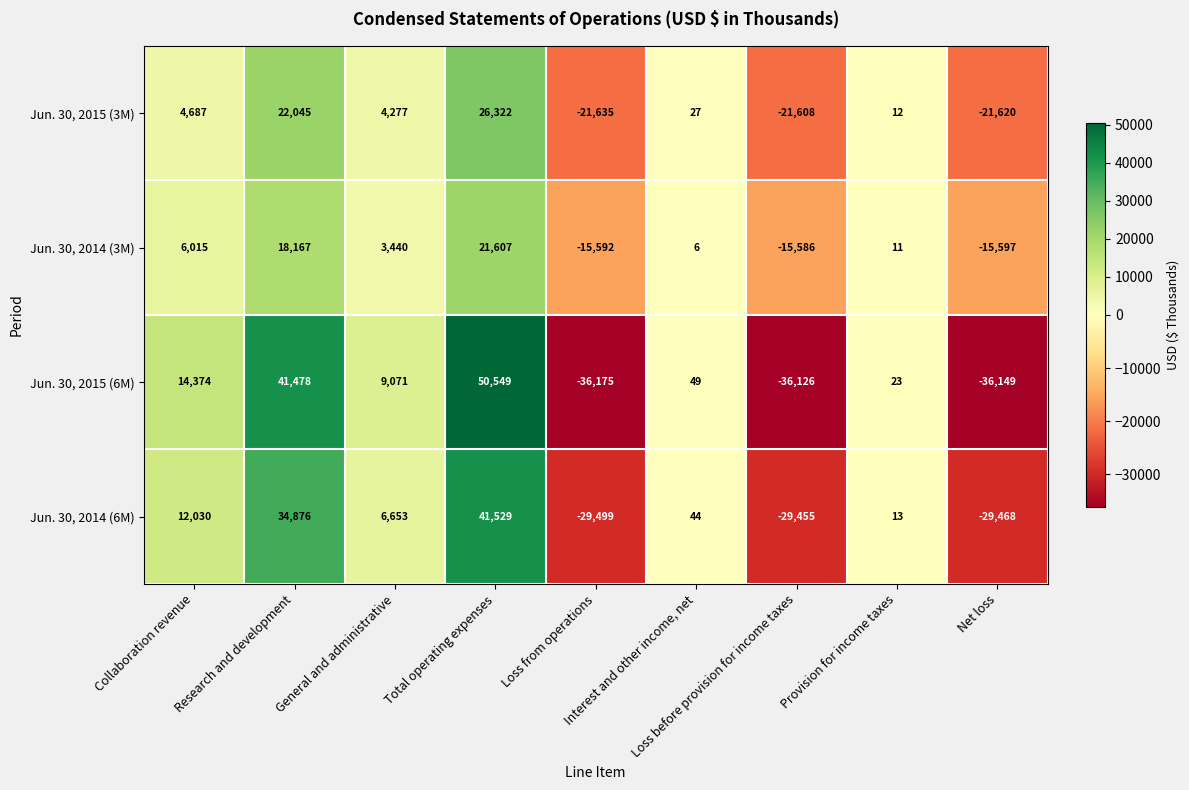

At which category is the sum across all series the highest?

Total operating expenses